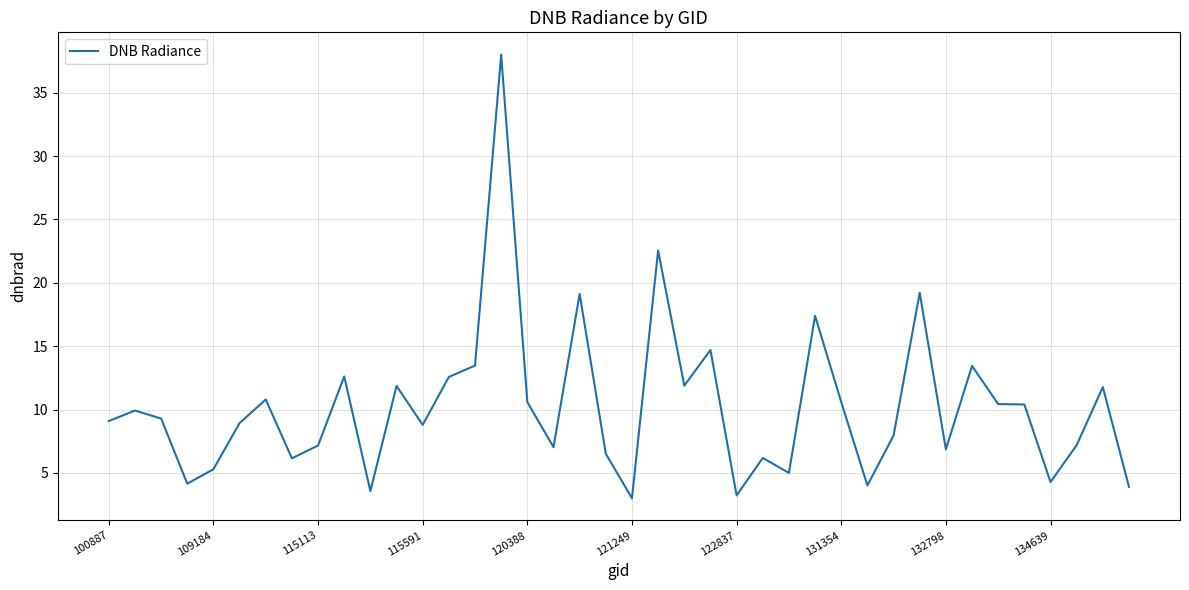

What is the average value?

10.2